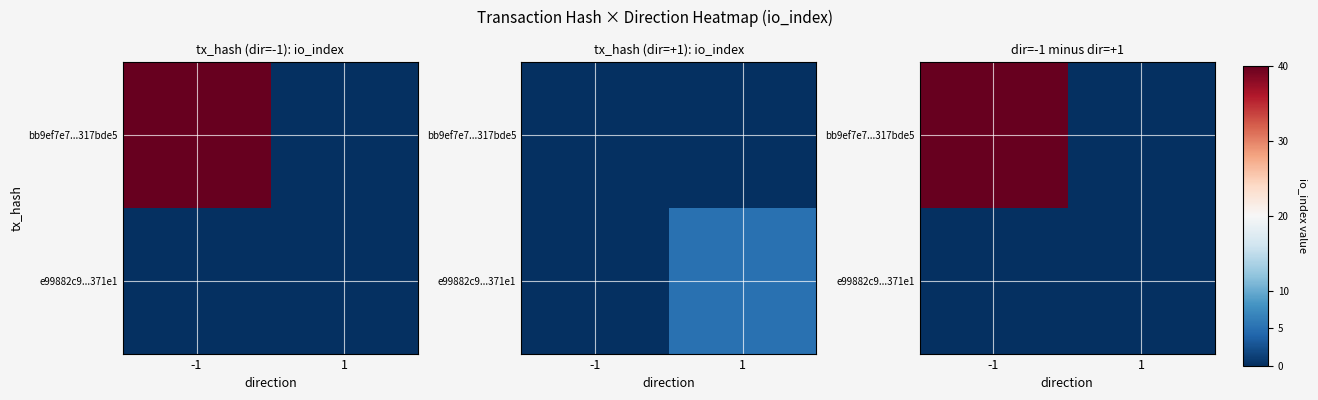

What is the sum of the bb9ef7e7...317bde5 values at -1 and 1?

40